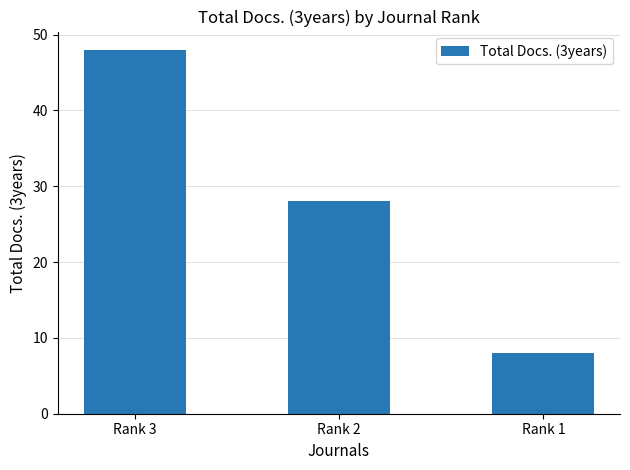

What is the value of the 2nd bar from the left?

28